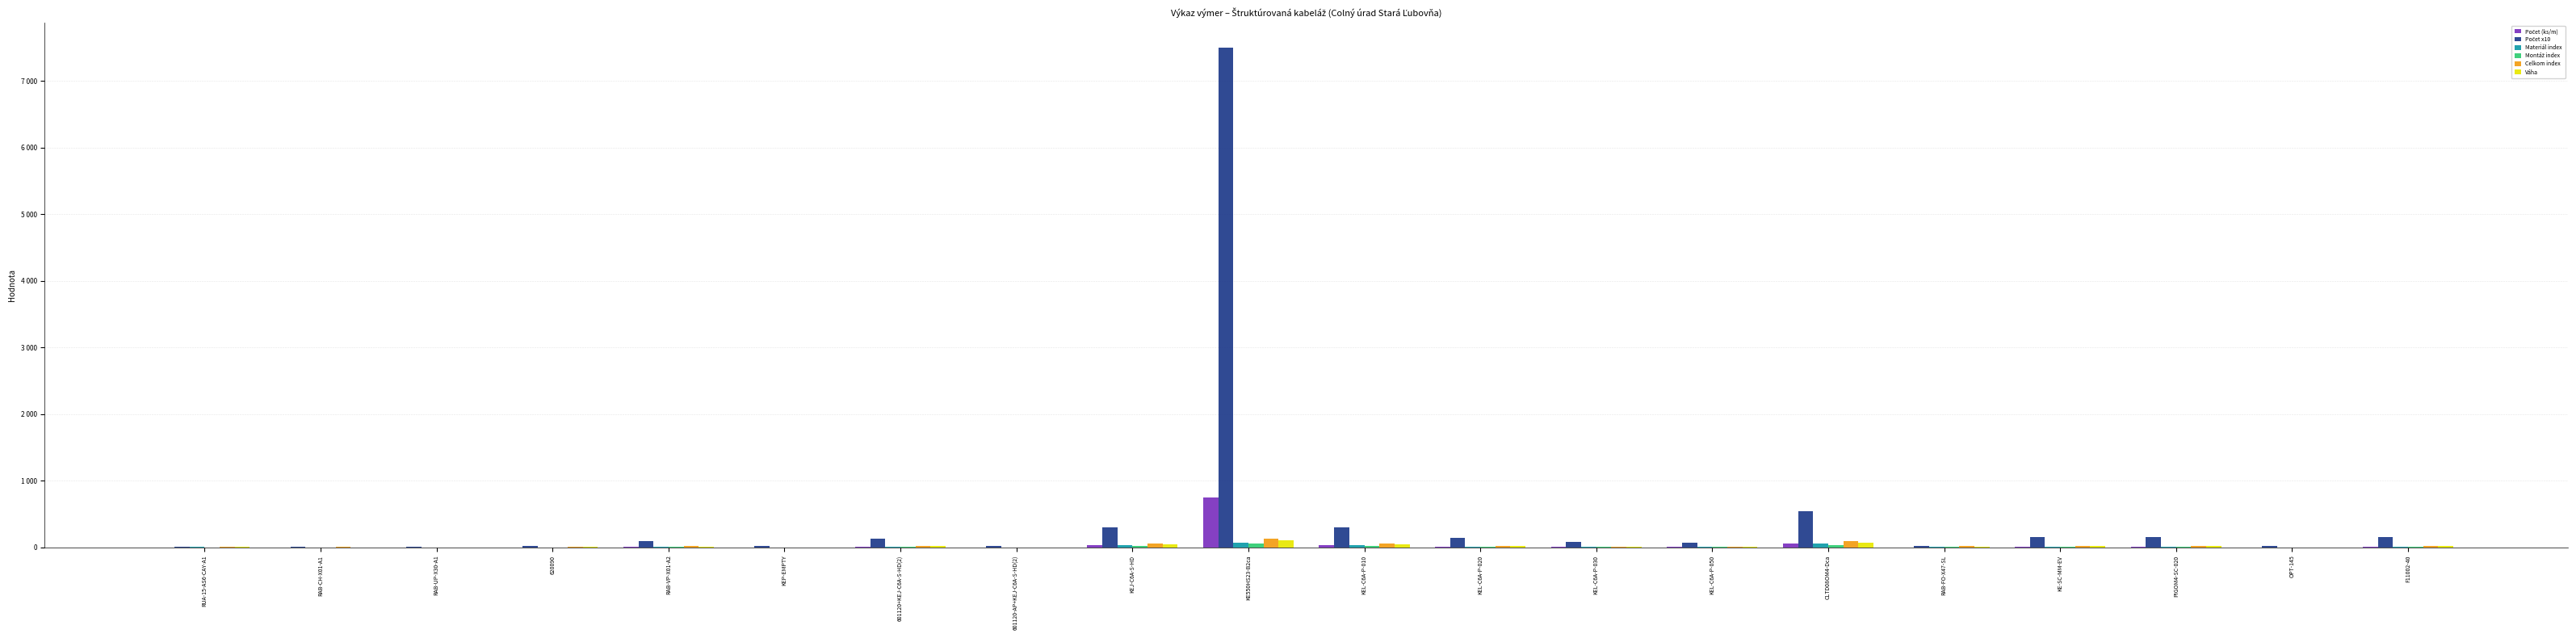

What is the total value across all series at RUA-15-AS6-CAY-A1?

33